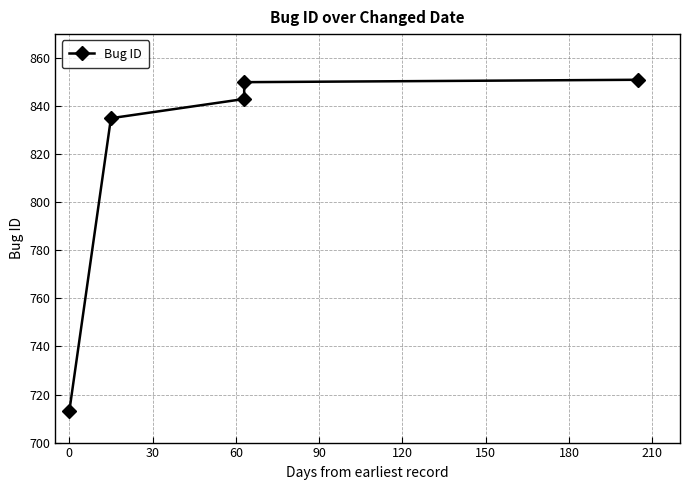

Reading left to right, extract all data points from this chart.

713	835	843	850	851